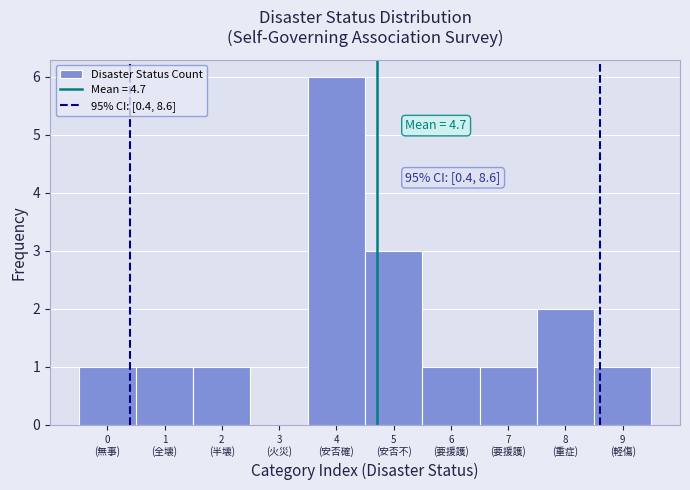

What is the greatest value displayed?

6